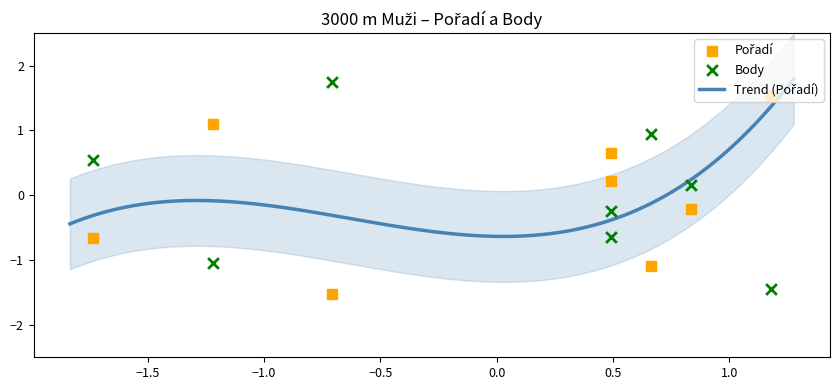

Which series has the largest Y range (max minus min)?

Body